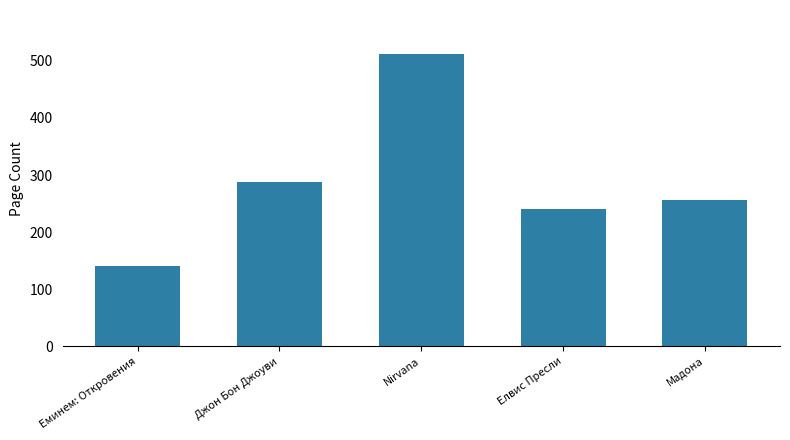

What is the label of the 1st bar from the right?

Мадона